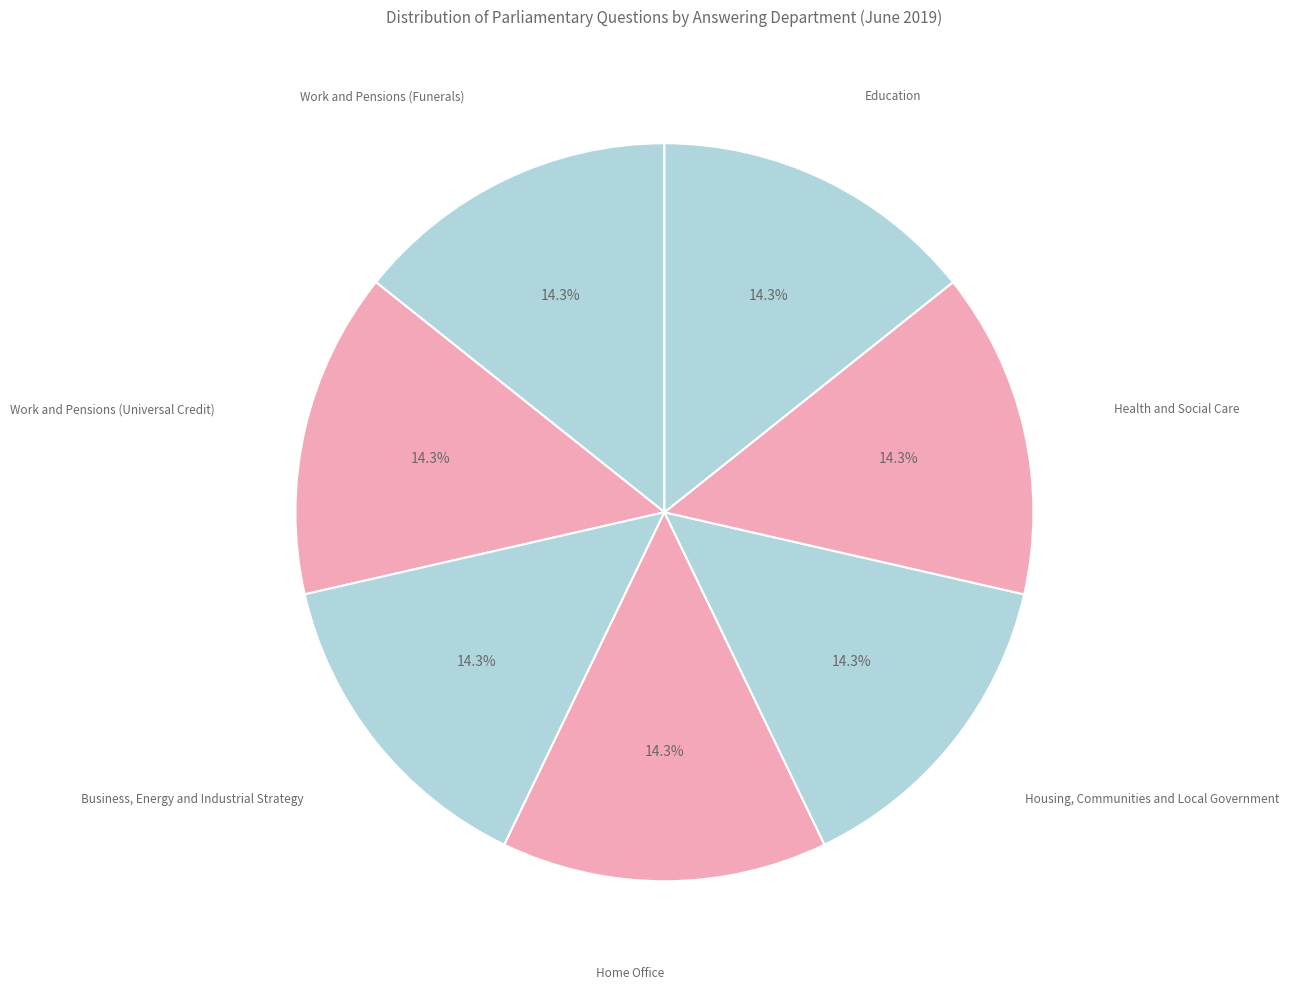

How many slices are in this pie chart?

7